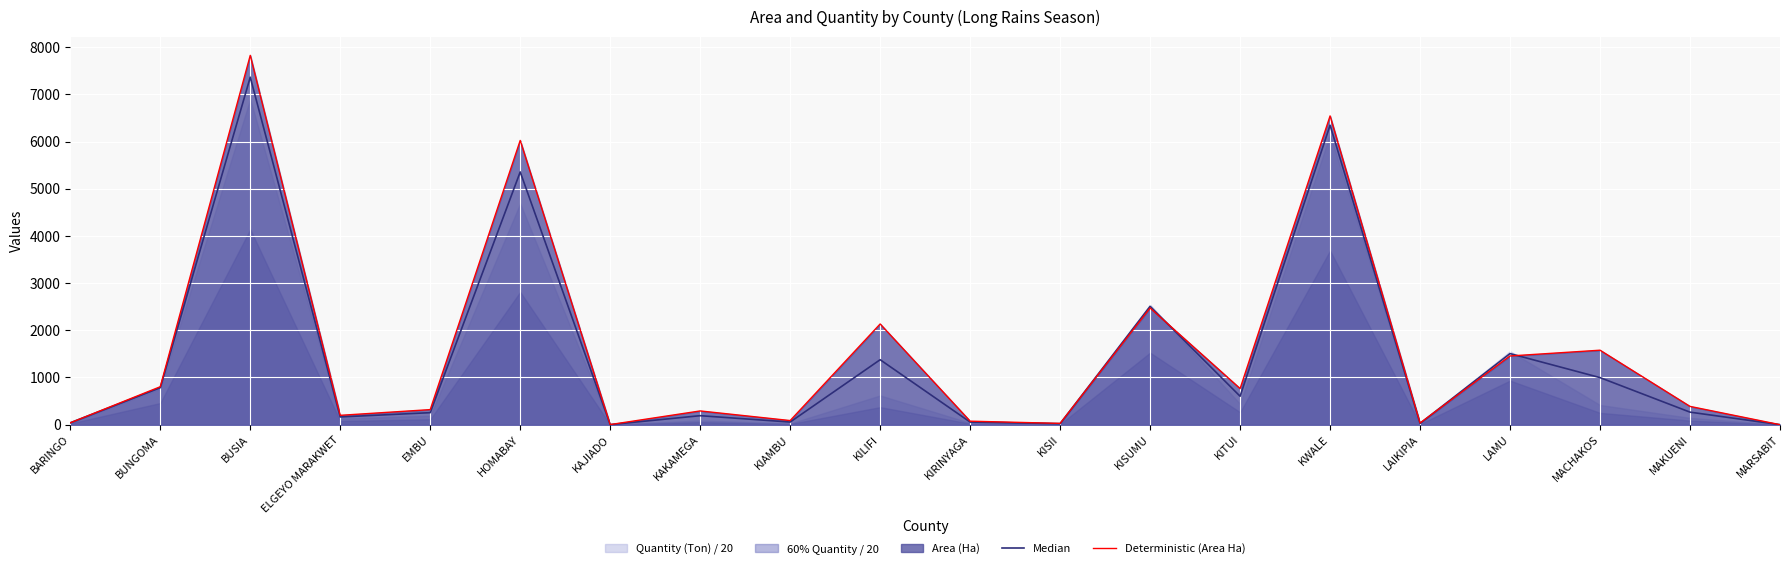

What value does the Deterministic (Area Ha) series have at KILIFI?

2134.0